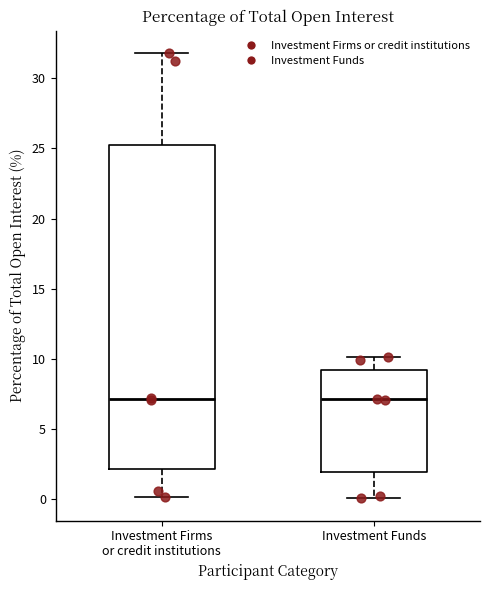

Which box is the tallest, from its lower edge to its upper edge?

Investment Firms or credit institutions